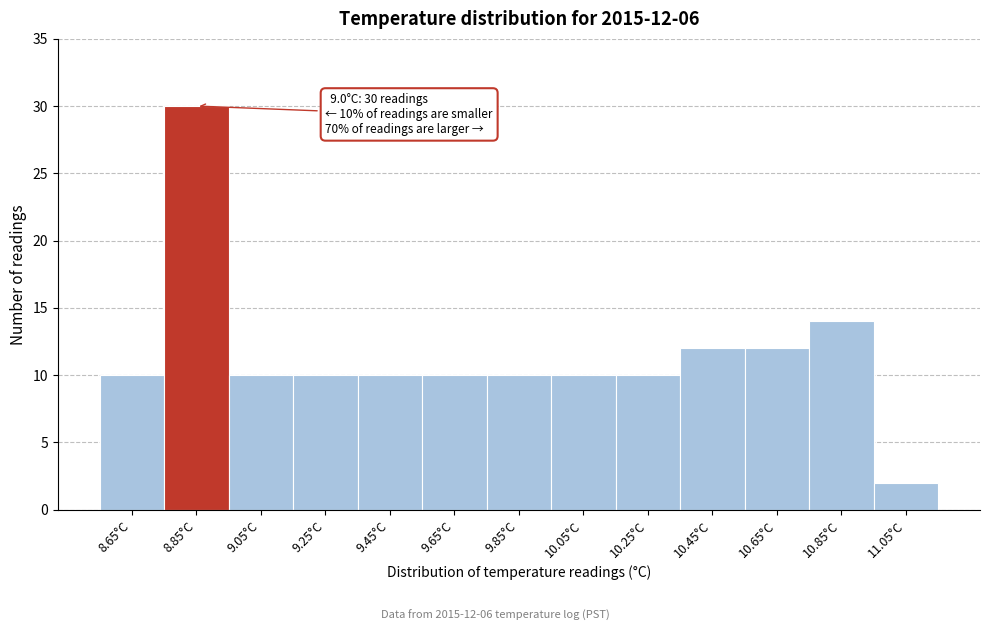

Reading left to right, extract all data points from this chart.

10	30	10	10	10	10	10	10	10	12	12	14	2